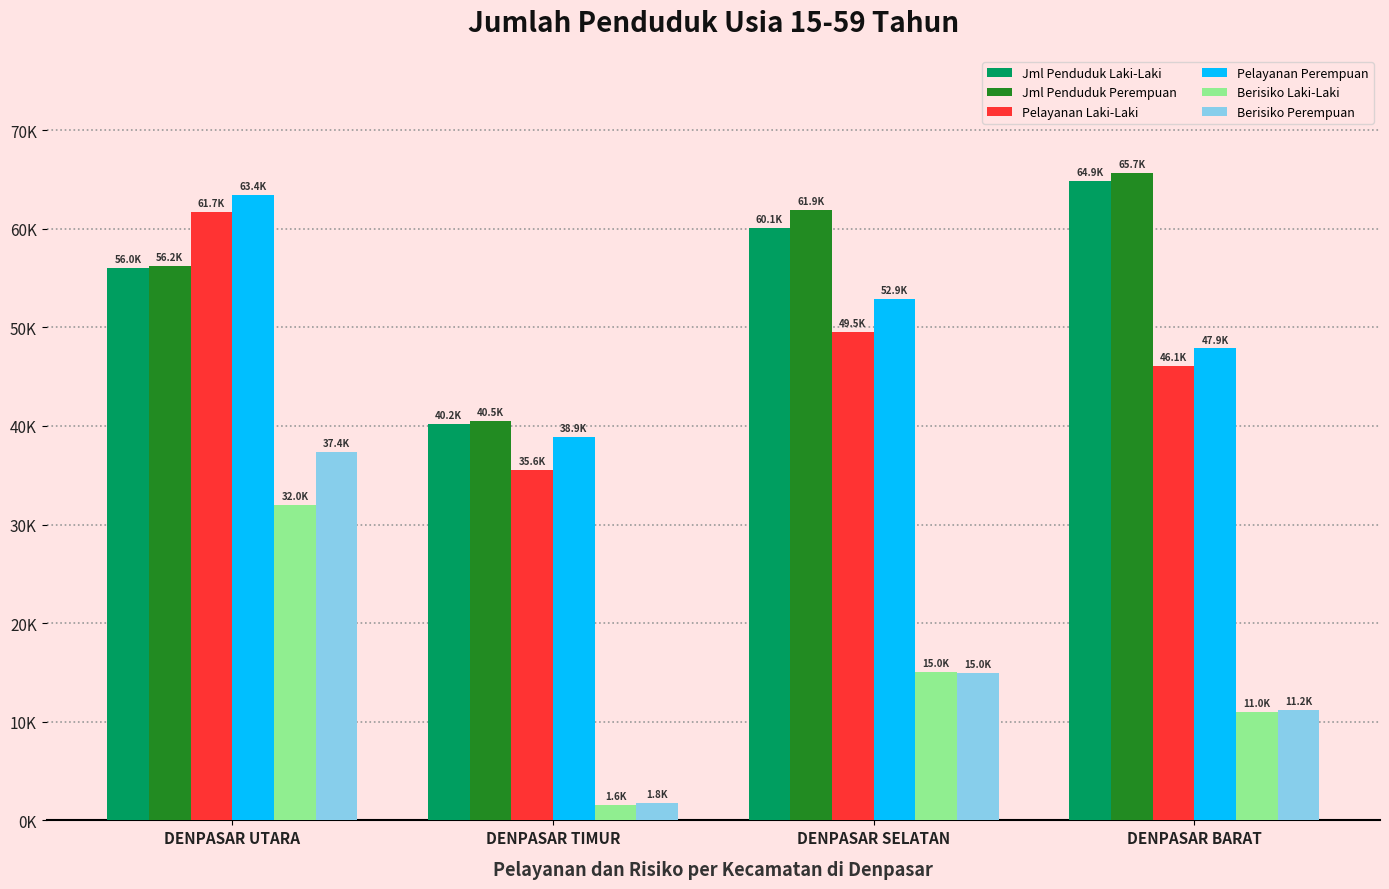

Are the bars grouped side by side (vs. stacked)?

Yes